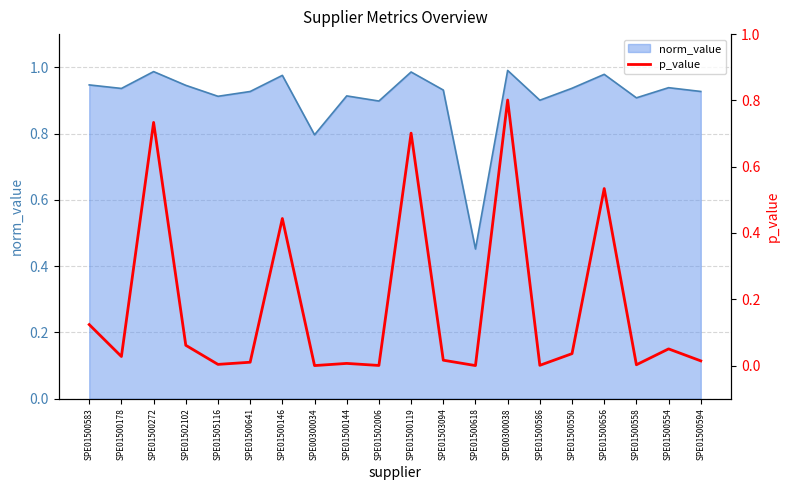

How many interior local peaks (higher than both neighbors) does the data have?

7